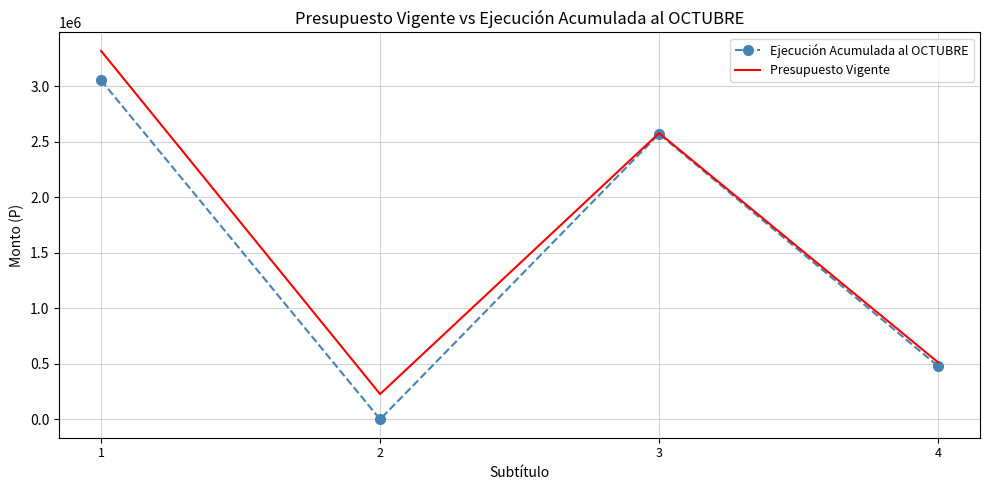

What is the approximate value of Presupuesto Vigente at 4?

512750